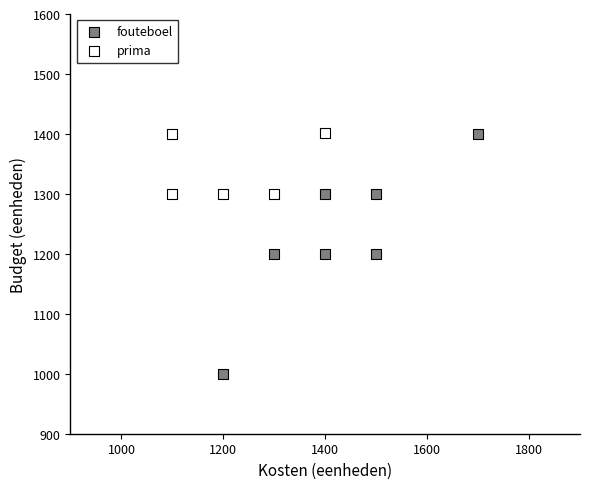

Which series reaches the minimum Y coordinate?

fouteboel